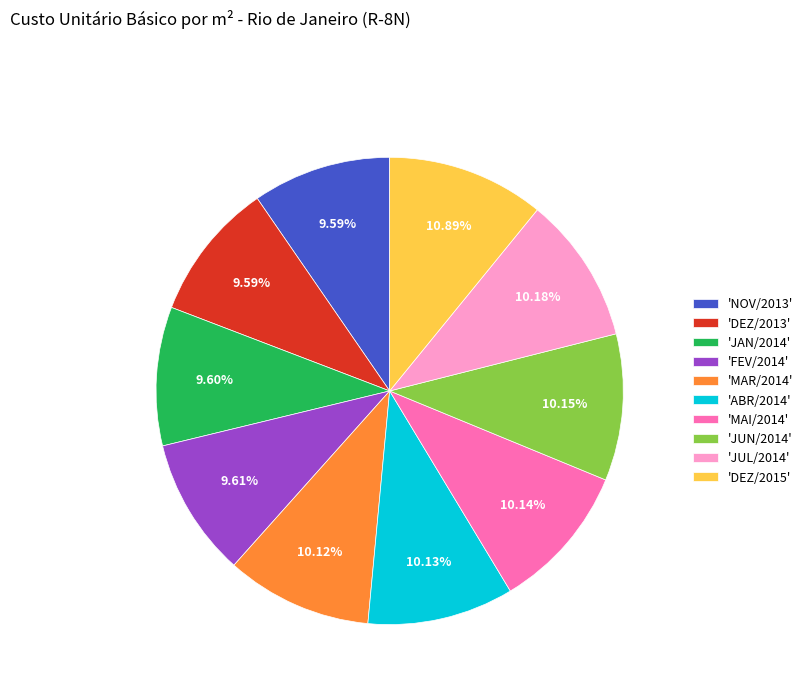

How many segments does this pie chart have?

10